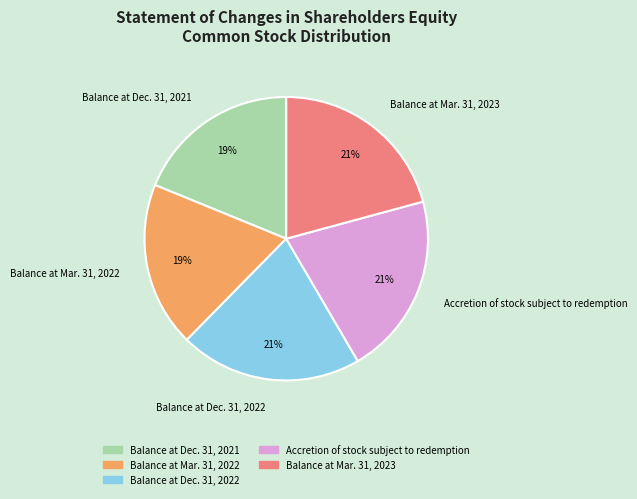

To the nearest percent, what portion does Balance at Mar. 31, 2023 represent?

21%